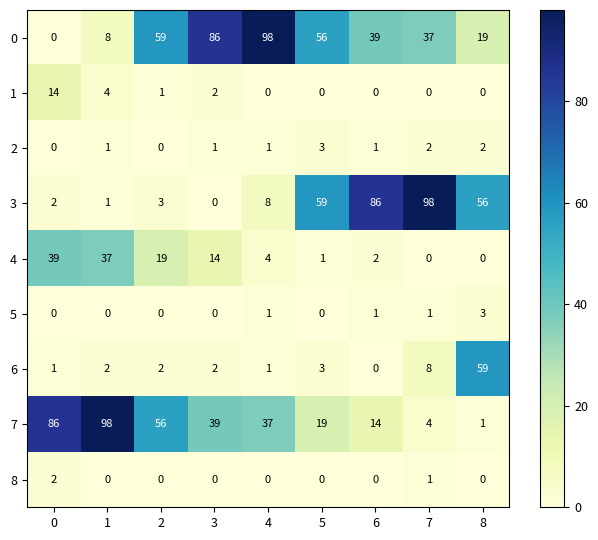

Which series changed the most between 7 and 8?

6